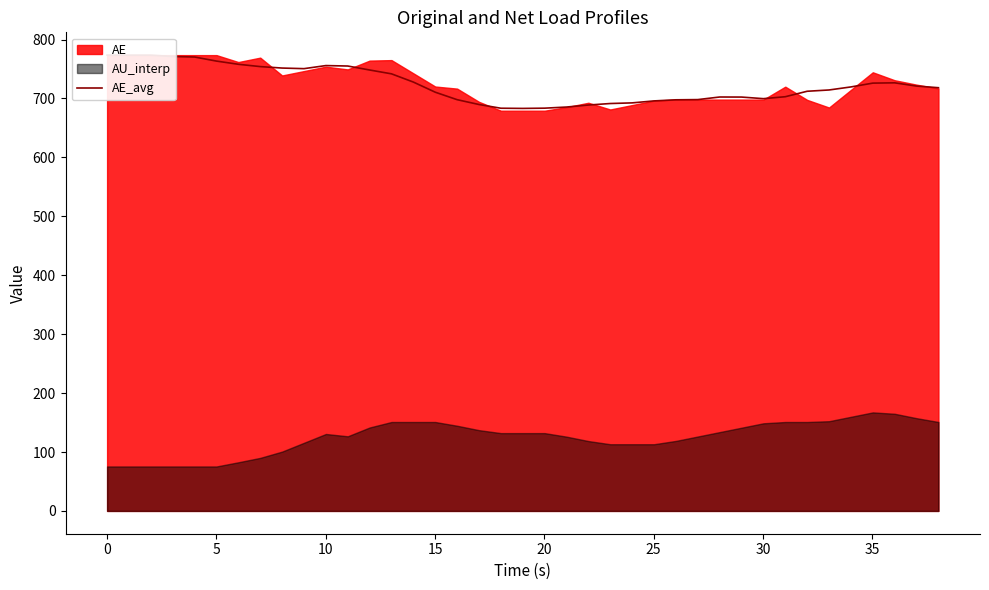

How many lines are shown in the chart?

1